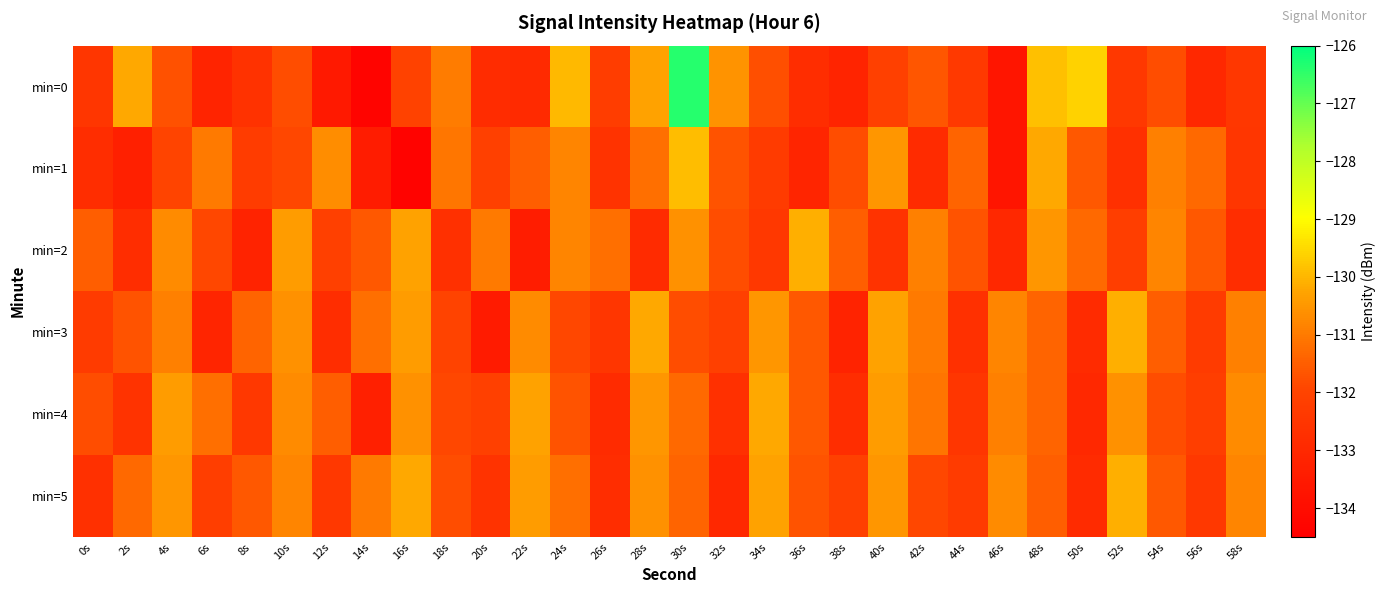

Reading right to left, what are all the values shown in this chart?

min=0: 58s=-132.4	56s=-133.0	54s=-131.8	52s=-132.4	50s=-129.6	48s=-129.9	46s=-133.7	44s=-132.4	42s=-131.6	40s=-132.1	38s=-133.1	36s=-132.8	34s=-131.8	32s=-130.6	30s=-126.4	28s=-130.3	26s=-132.2	24s=-130.0	22s=-132.9	20s=-132.9	18s=-131.0	16s=-132.0	14s=-134.3	12s=-133.6	10s=-131.8	8s=-132.6	6s=-133.2	4s=-131.7	2s=-130.2	0s=-132.5
min=1: 58s=-132.5	56s=-131.3	54s=-130.9	52s=-132.7	50s=-131.6	48s=-130.2	46s=-133.7	44s=-131.4	42s=-132.9	40s=-130.5	38s=-131.8	36s=-133.1	34s=-132.3	32s=-131.7	30s=-129.9	28s=-131.2	26s=-132.6	24s=-130.8	22s=-131.5	20s=-132.1	18s=-131.0	16s=-134.4	14s=-133.4	12s=-130.7	10s=-131.9	8s=-132.3	6s=-131.0	4s=-132.0	2s=-133.3	0s=-132.8
min=2: 58s=-132.8	56s=-131.6	54s=-130.8	52s=-132.2	50s=-131.3	48s=-130.5	46s=-133.0	44s=-131.7	42s=-130.9	40s=-132.6	38s=-131.5	36s=-130.1	34s=-132.4	32s=-131.8	30s=-130.6	28s=-132.9	26s=-131.2	24s=-130.8	22s=-133.4	20s=-131.0	18s=-132.7	16s=-130.3	14s=-131.6	12s=-132.1	10s=-130.4	8s=-133.2	6s=-131.9	4s=-130.7	2s=-132.8	0s=-131.5
min=3: 58s=-130.9	56s=-132.3	54s=-131.5	52s=-130.1	50s=-132.9	48s=-131.4	46s=-130.8	44s=-132.7	42s=-131.0	40s=-130.3	38s=-133.2	36s=-131.6	34s=-130.5	32s=-132.1	30s=-131.8	28s=-130.2	26s=-132.5	24s=-131.9	22s=-130.7	20s=-133.5	18s=-132.0	16s=-130.4	14s=-131.2	12s=-132.8	10s=-130.6	8s=-131.4	6s=-133.1	4s=-130.9	2s=-131.7	0s=-132.3
min=4: 58s=-130.7	56s=-132.2	54s=-131.8	52s=-130.6	50s=-133.0	48s=-131.4	46s=-130.9	44s=-132.5	42s=-131.1	40s=-130.4	38s=-132.8	36s=-131.6	34s=-130.2	32s=-132.7	30s=-131.3	28s=-130.5	26s=-132.9	24s=-131.7	22s=-130.3	20s=-132.1	18s=-131.9	16s=-130.6	14s=-133.3	12s=-131.5	10s=-130.7	8s=-132.4	6s=-131.2	4s=-130.4	2s=-132.6	0s=-131.8
min=5: 58s=-130.8	56s=-132.4	54s=-131.6	52s=-130.1	50s=-132.9	48s=-131.5	46s=-130.7	44s=-132.3	42s=-131.9	40s=-130.5	38s=-132.1	36s=-131.7	34s=-130.3	32s=-133.0	30s=-131.4	28s=-130.6	26s=-132.8	24s=-131.2	22s=-130.4	20s=-132.6	18s=-131.8	16s=-130.2	14s=-131.0	12s=-132.4	10s=-130.8	8s=-131.6	6s=-132.2	4s=-130.5	2s=-131.3	0s=-132.7